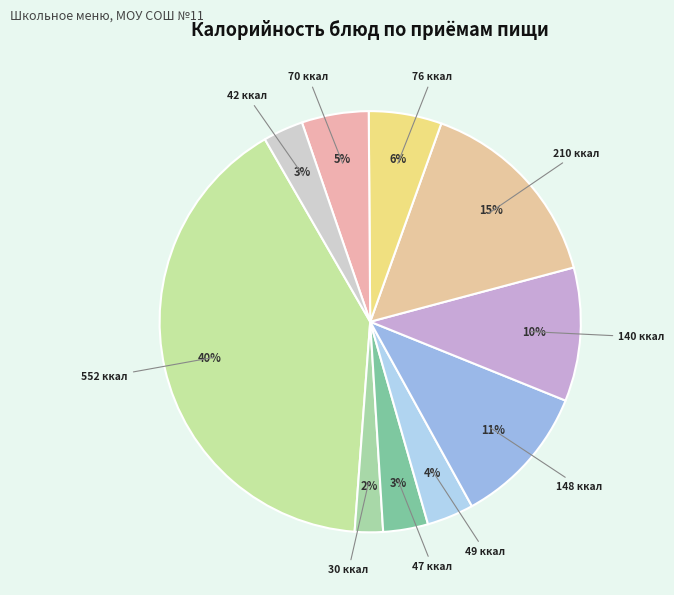

To the nearest percent, what is the average slice percentage?

10%